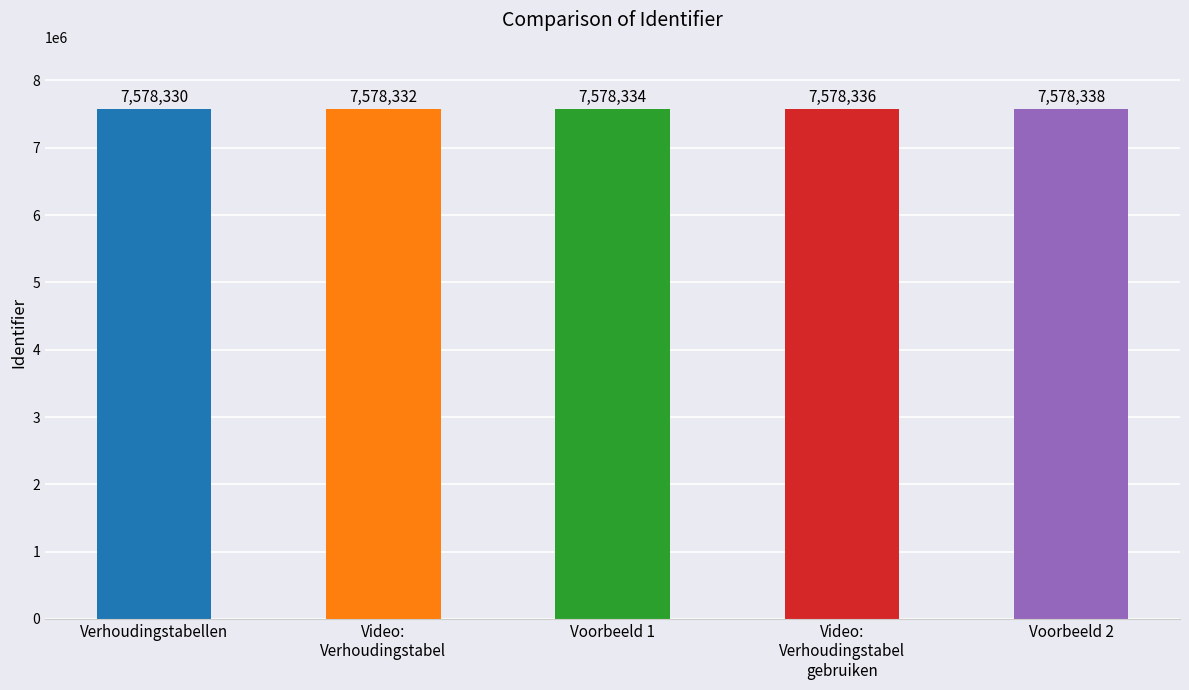

What is the change in value from Verhoudingstabellen to Voorbeeld 1?

+4